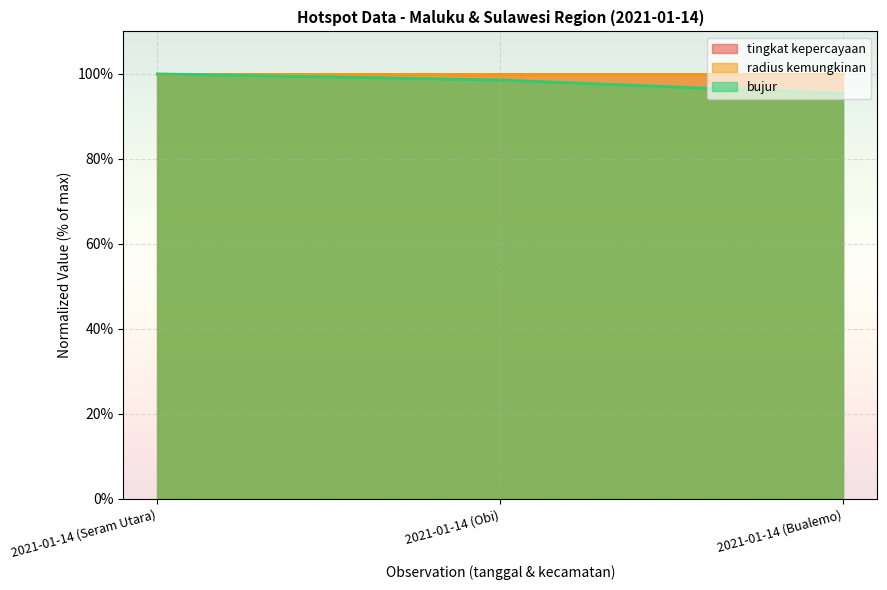

Reading left to right, transcribe all the data shown in this chart.

tingkat kepercayaan (line): 100.0	100.0	100.0
radius kemungkinan (line): 100.0	100.0	100.0
bujur (line): 100.0	98.6	95.4